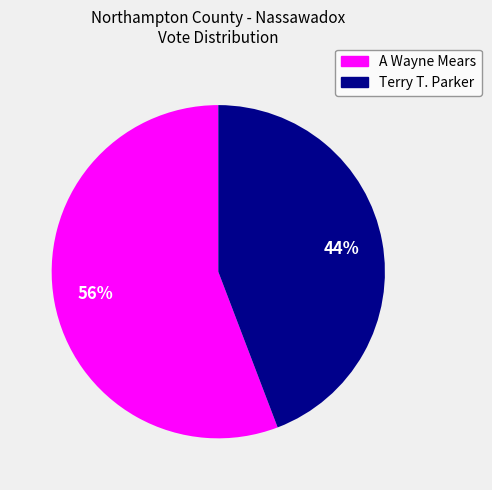

To the nearest percent, what is the difference between the largest and smallest slice percentages?

12%